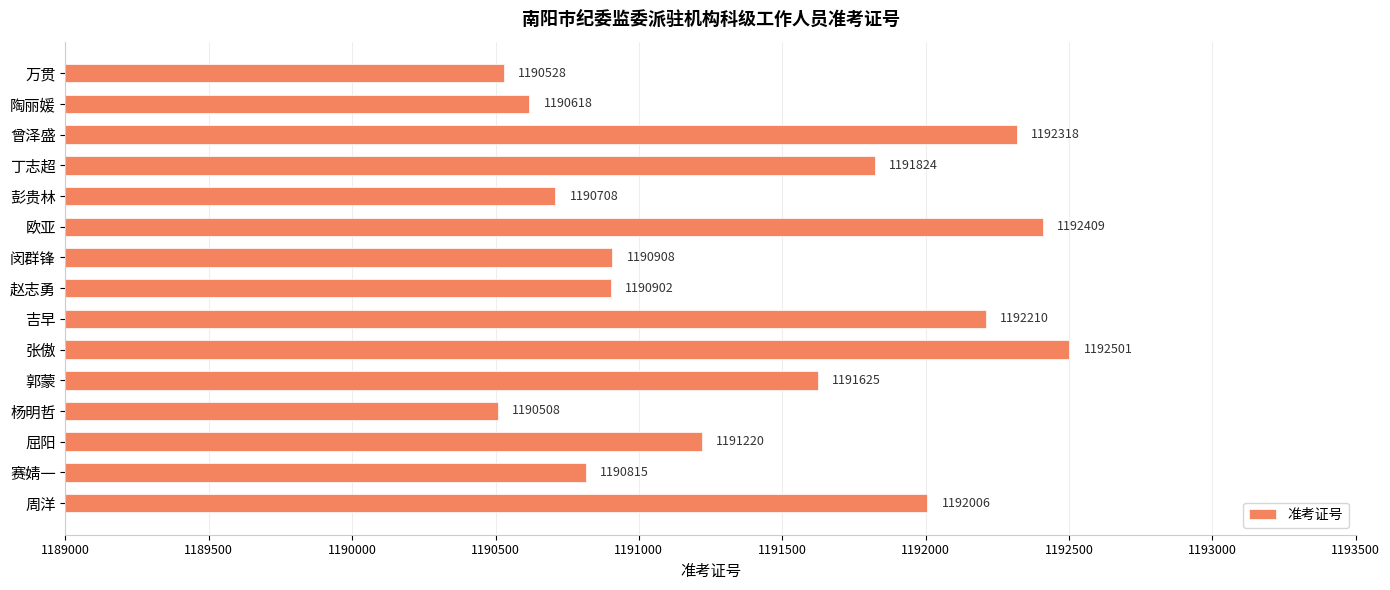

How many data points are less than 1191220?

7